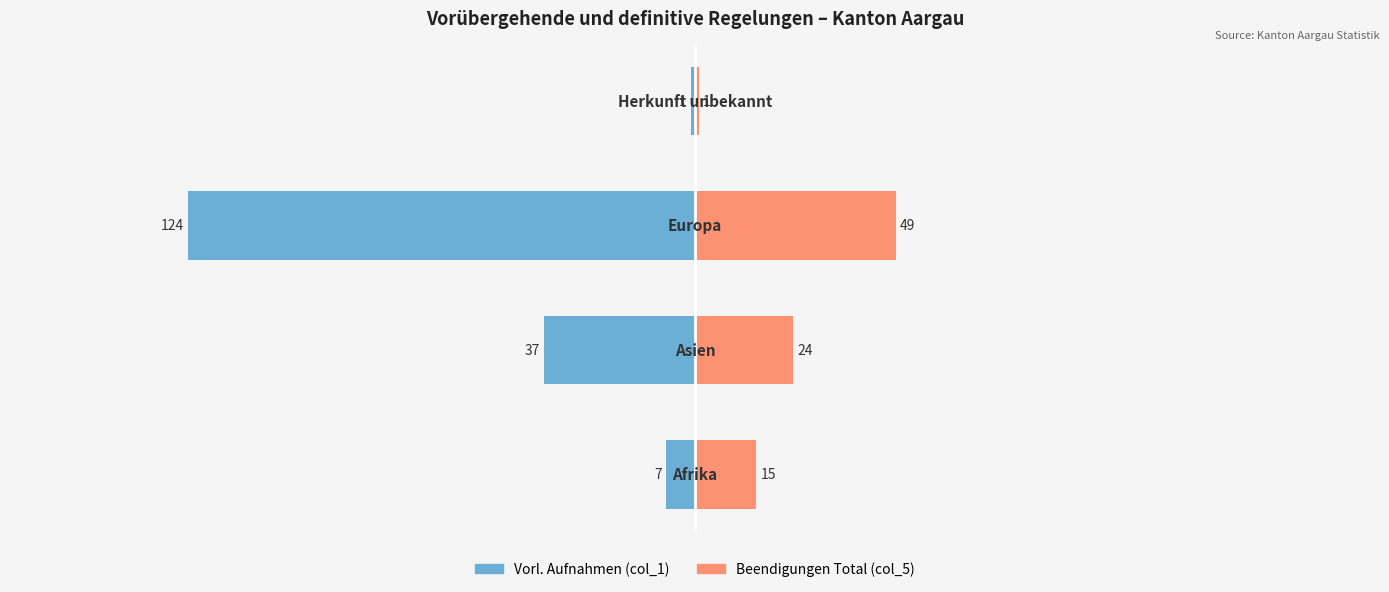

Which series changed the most between −200 and −100?

Vorl. Aufnahmen (col_1)